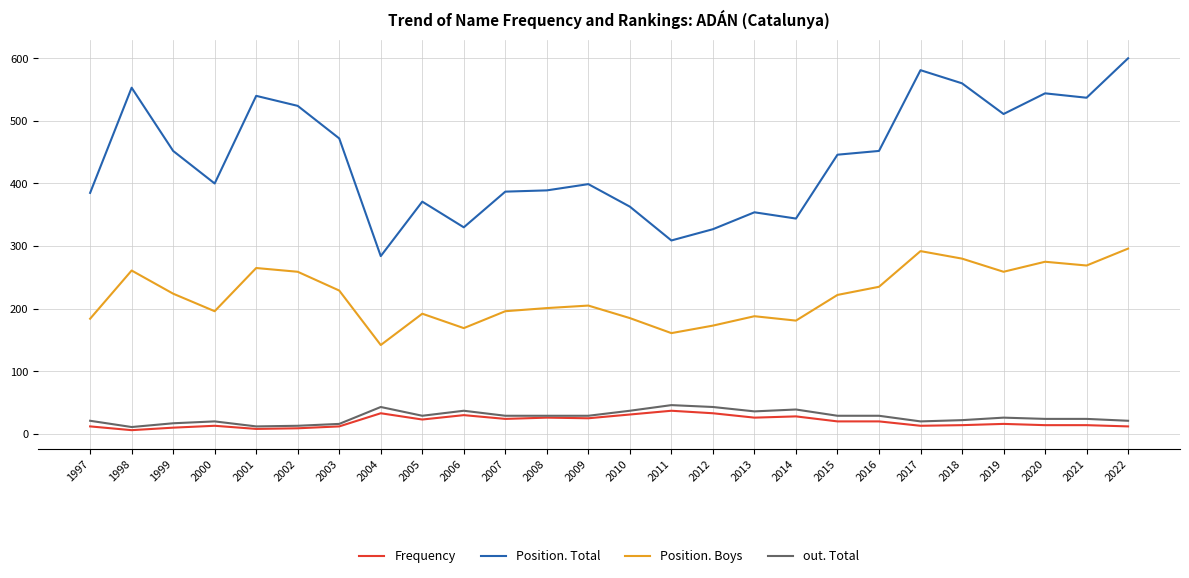

True or false: out. Total and Position. Total intersect in this chart.

False